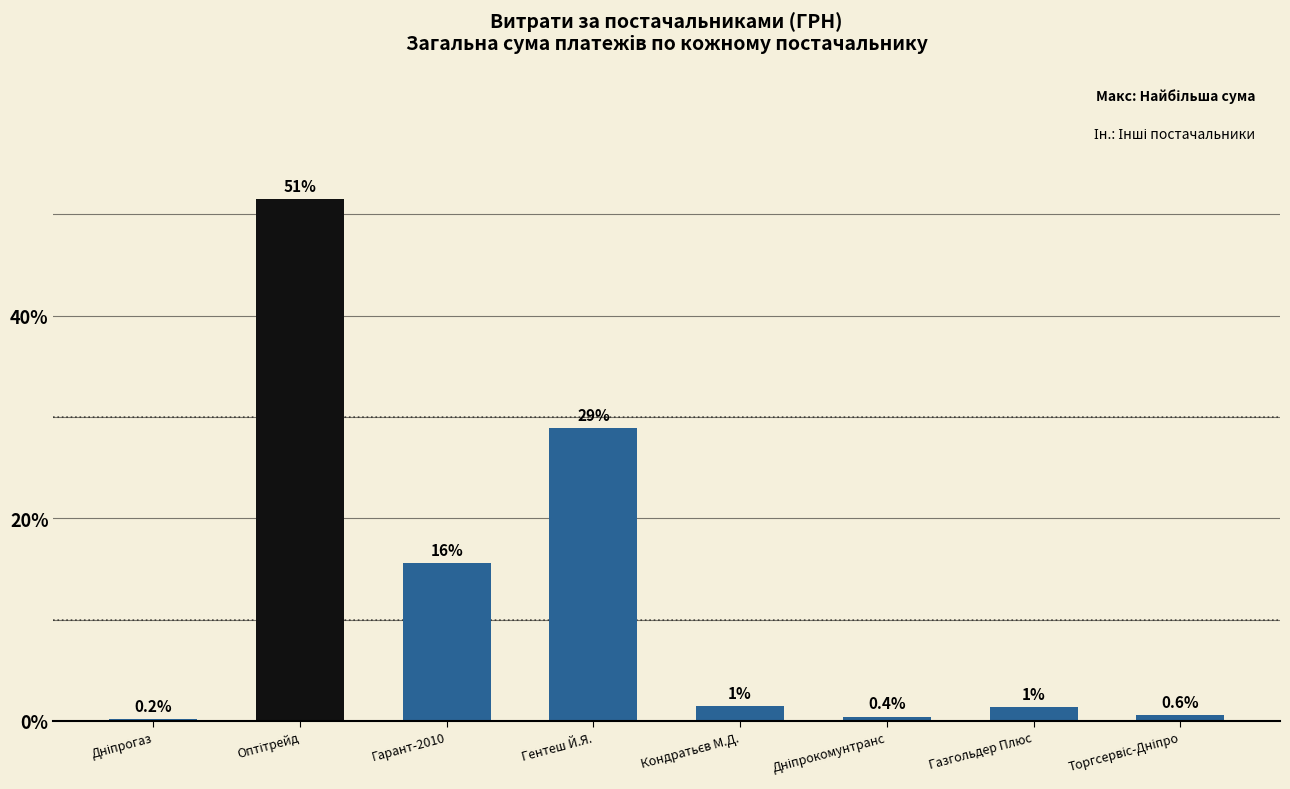

What is the maximum value shown in the chart?

51.5